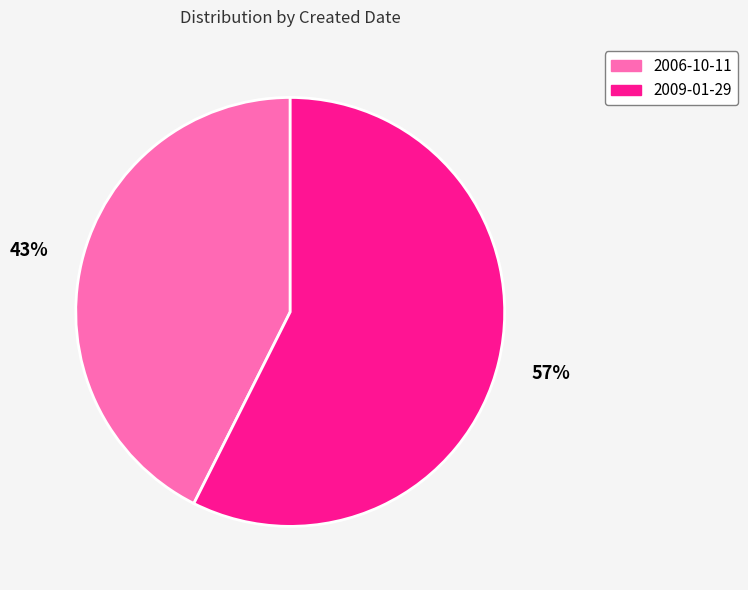

What is the largest slice in the pie chart?

2009-01-29